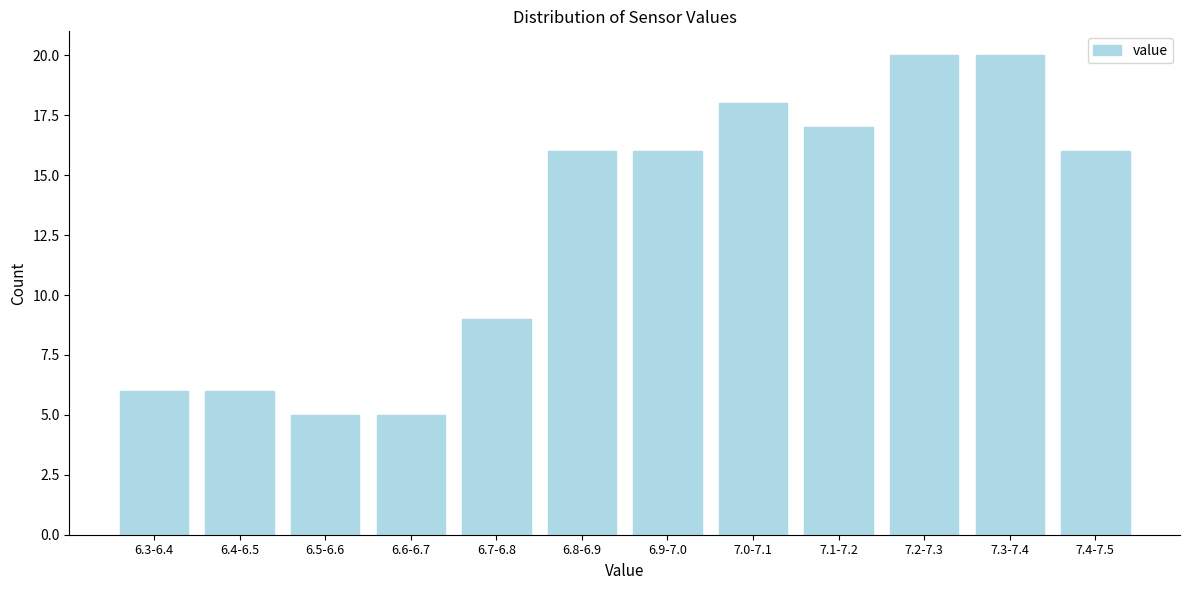

Reading left to right, list all the values displayed in this chart.

6.3-6.4=6	6.4-6.5=6	6.5-6.6=5	6.6-6.7=5	6.7-6.8=9	6.8-6.9=16	6.9-7.0=16	7.0-7.1=18	7.1-7.2=17	7.2-7.3=20	7.3-7.4=20	7.4-7.5=16